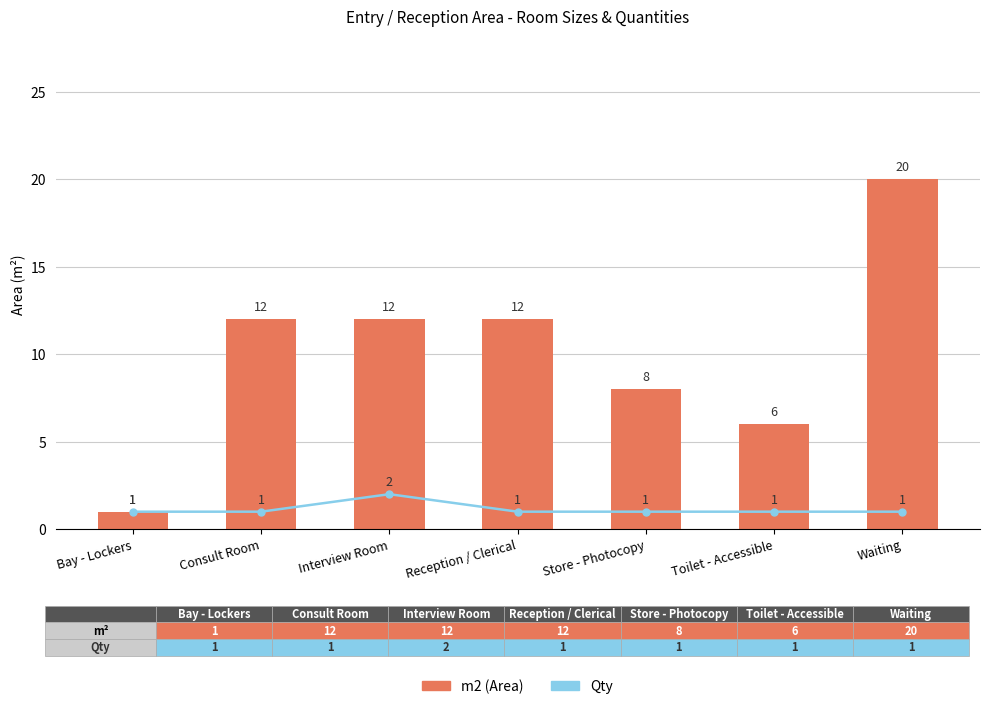

Between Bay - Lockers and Interview Room, which is larger?

Interview Room